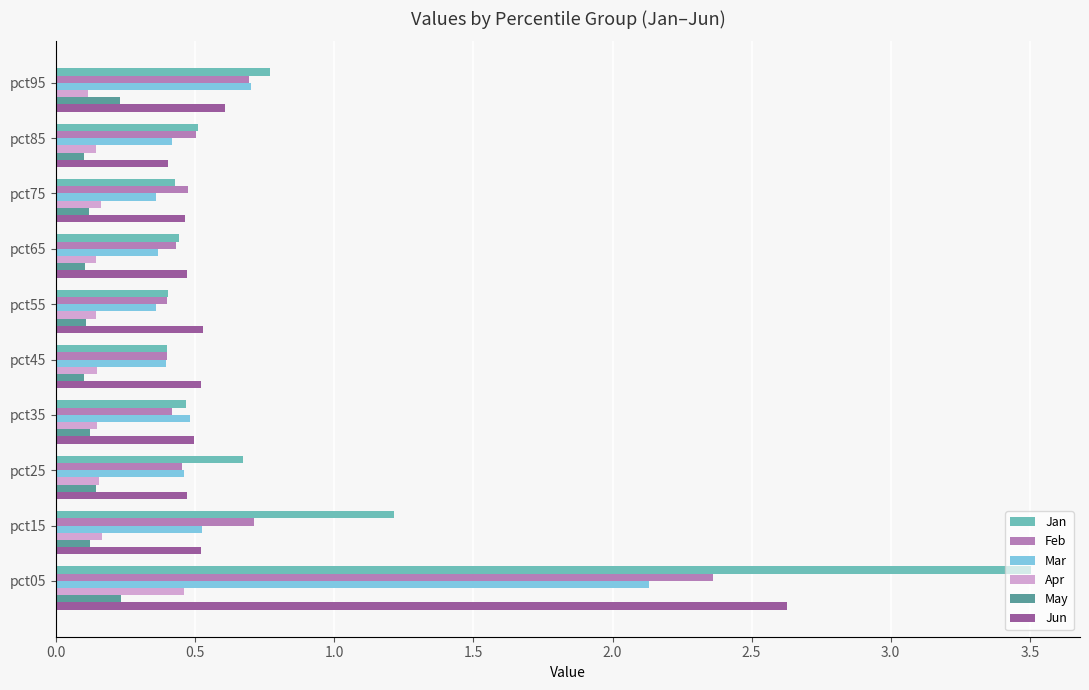

The value of Apr at pct05 is 0.5. True or false?

True